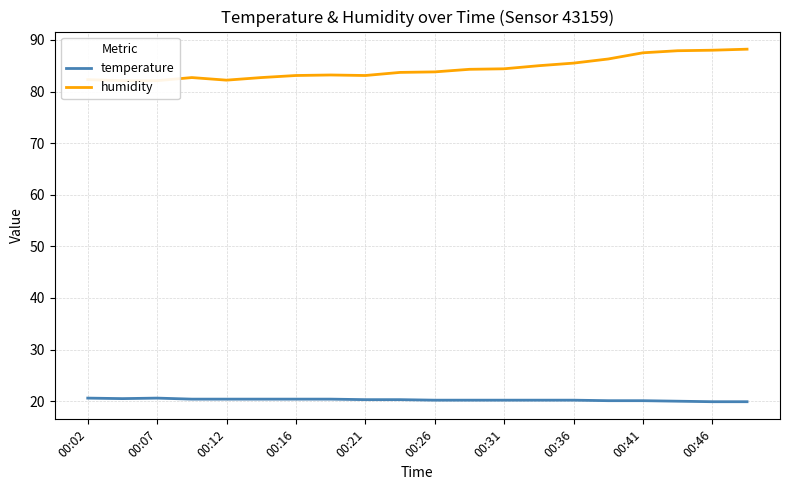

What are all the series names shown in the legend?

temperature, humidity